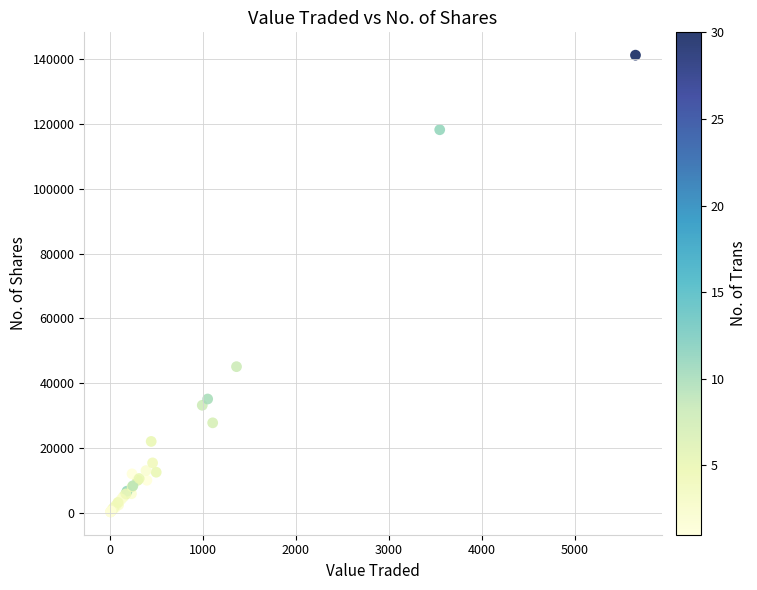

What Y value in the scatter plot is closest to 70759?

45091